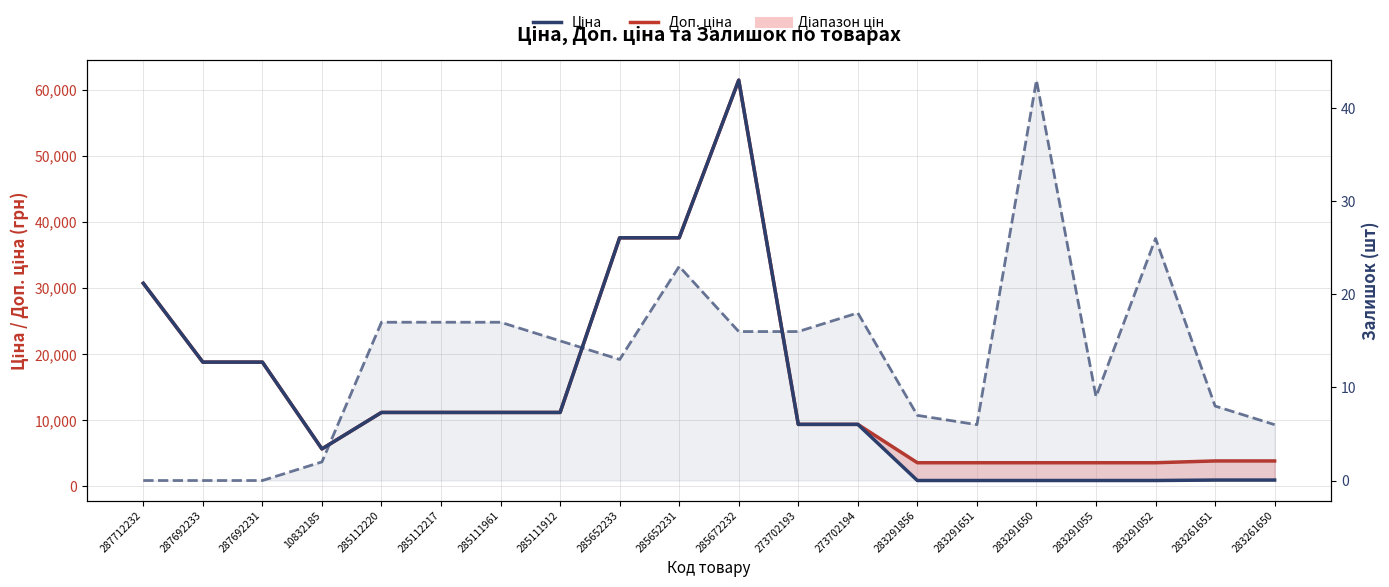

At which category does the chart reach its minimum across all series?

287712232